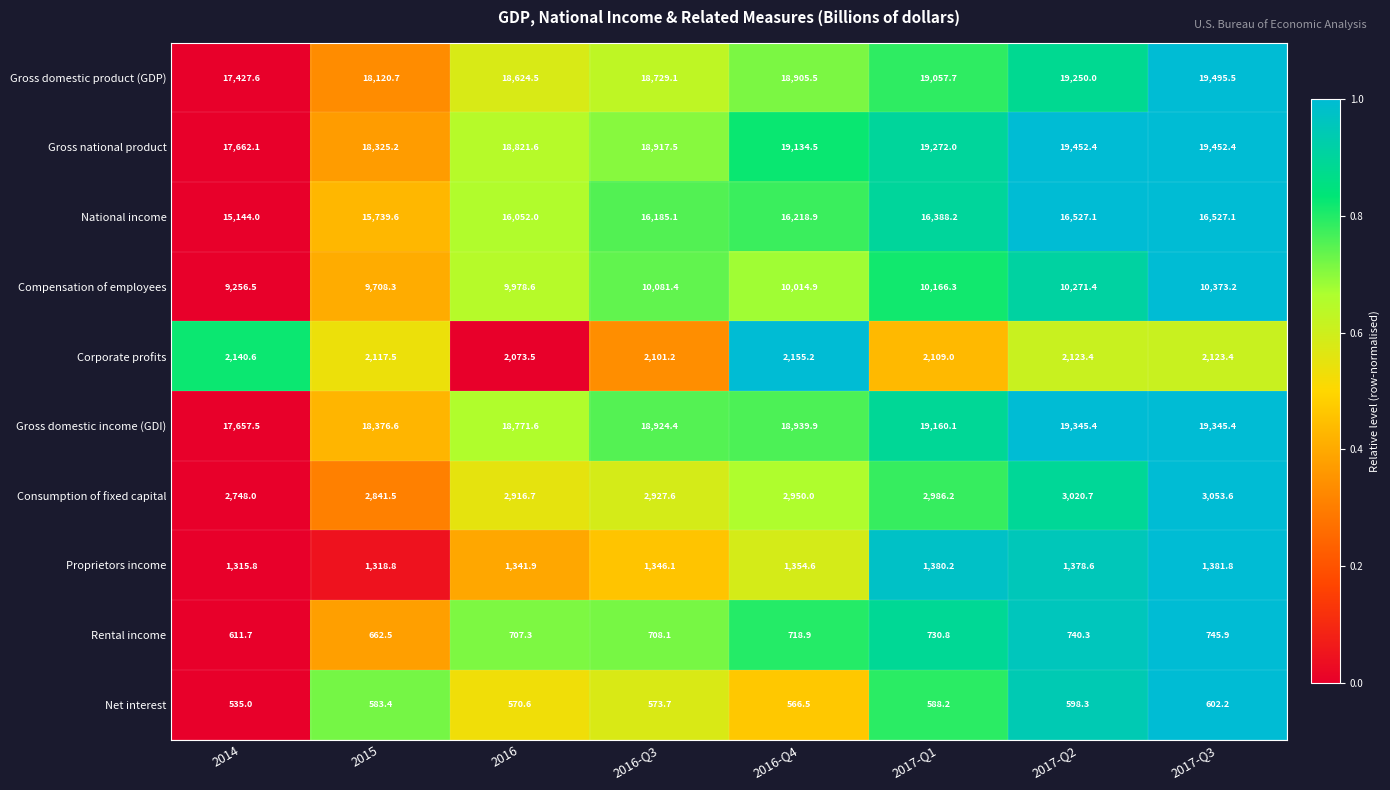

Which series changed the most between 2017-Q1 and 2017-Q2?

Gross domestic product (GDP)